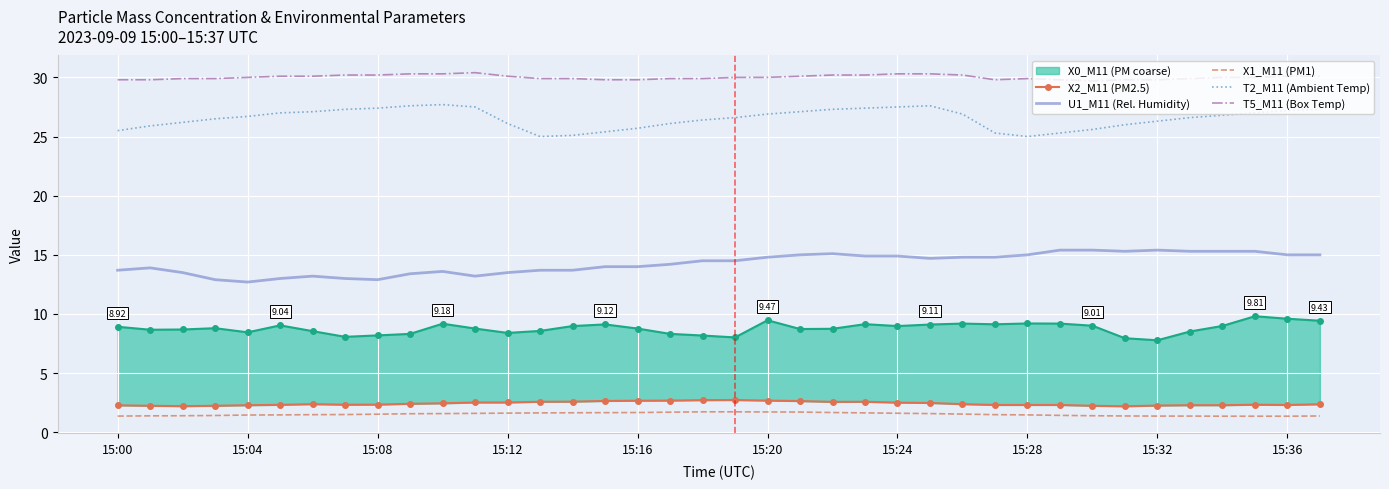

How many data points in T5_M11 (Box Temp) are less than 30?

17